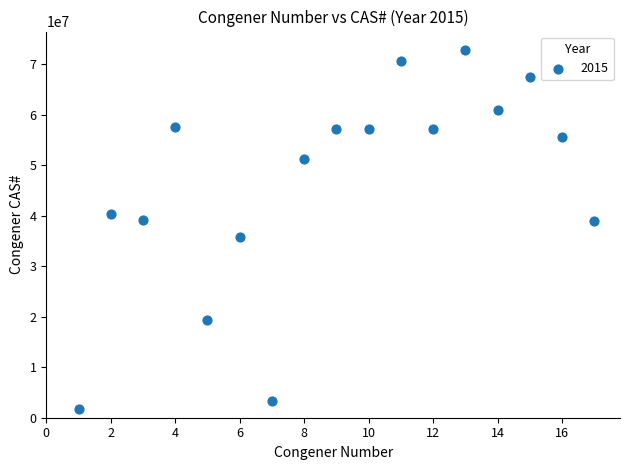

What is the range of Y values (max minus min)?

71172203